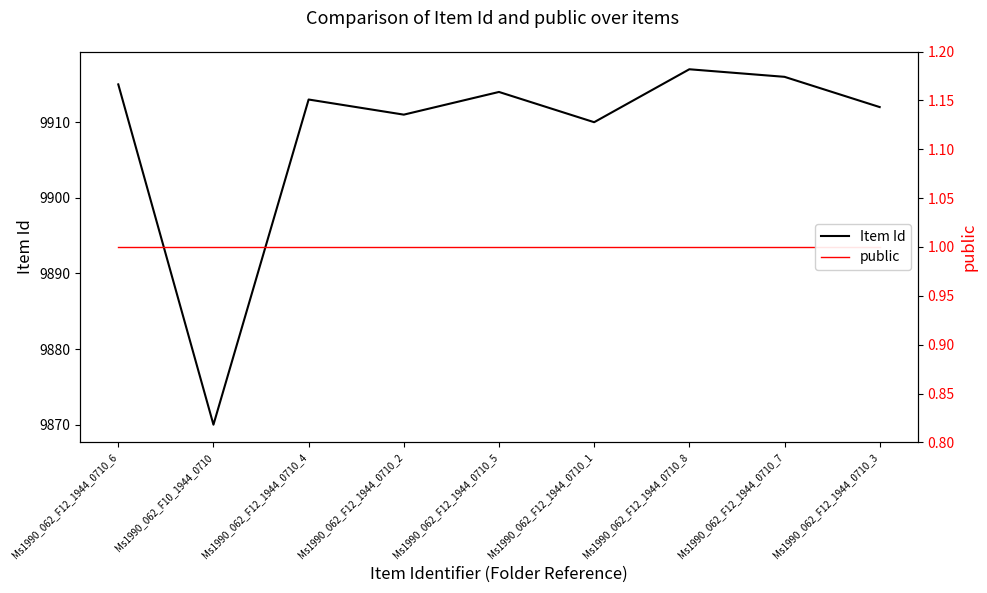

The value of Item Id at Ms1990_062_F12_1944_0710_6 is 15282. True or false?

False